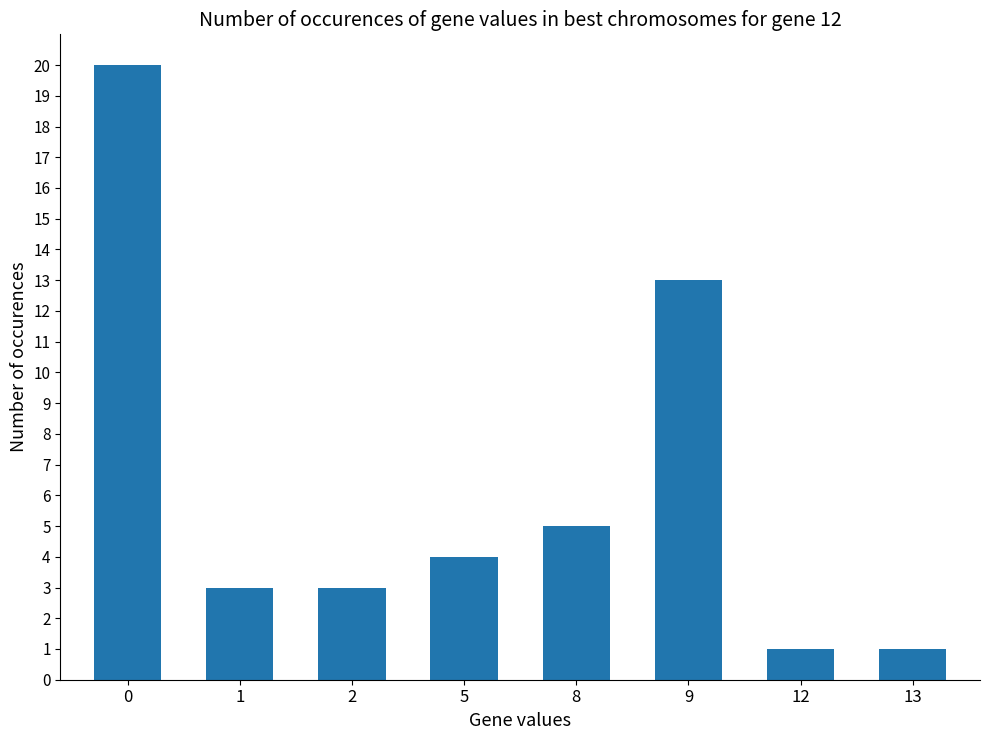

What is the value of the 6th bar from the left?

13